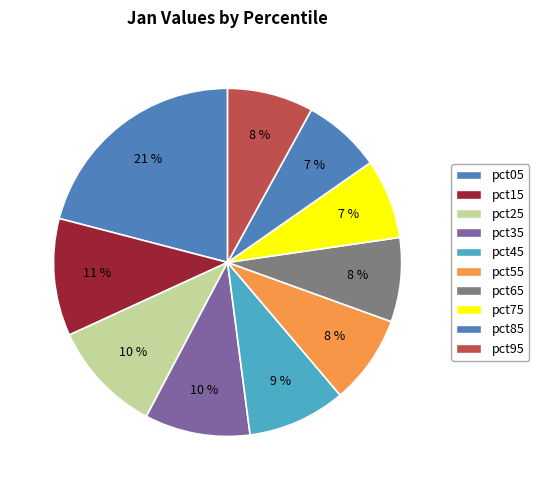

The pct25 slice represents 2% of the pie. True or false?

False